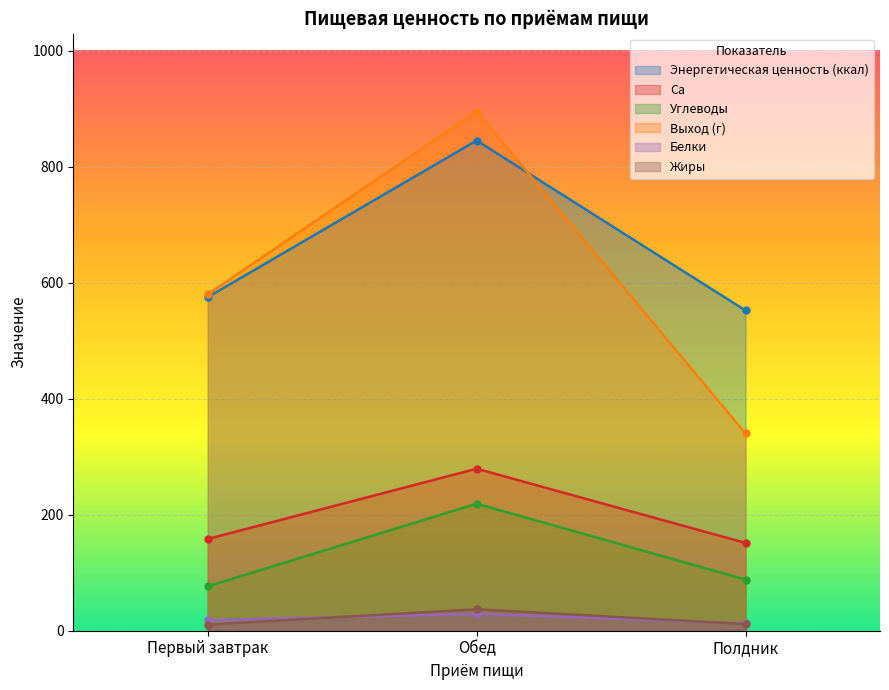

Which series changed the most between Первый завтрак and Полдник?

Выход (г)